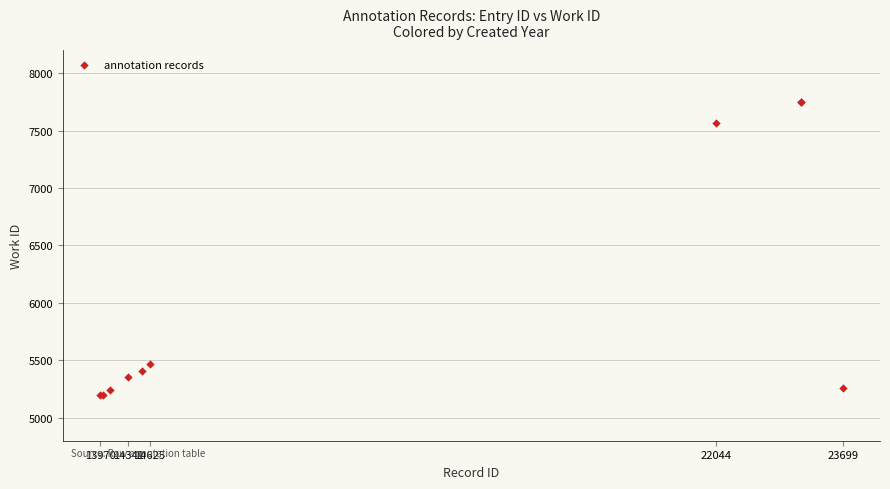

What Y value in the scatter plot is closest to 6474?

5469